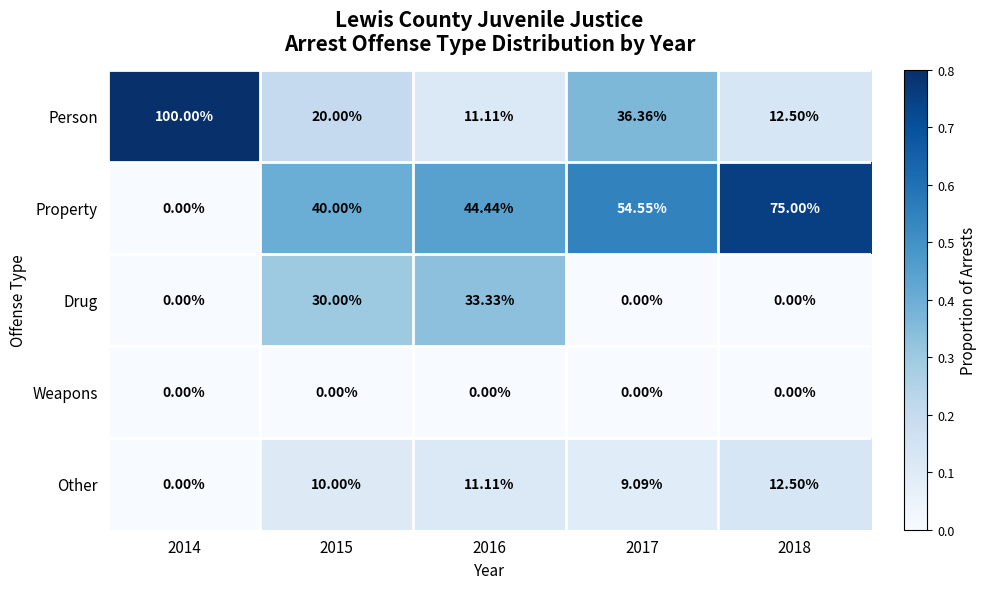

Rank the series at 2015 from lowest to highest value.

Weapons, Other, Person, Drug, Property